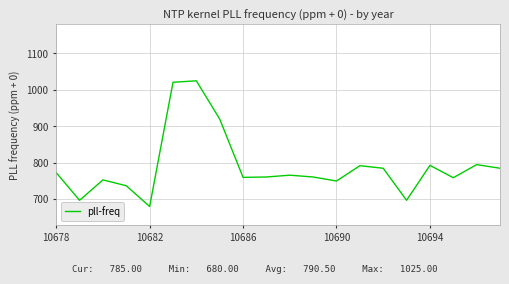

What is the difference between the maximum and minimum values?

345